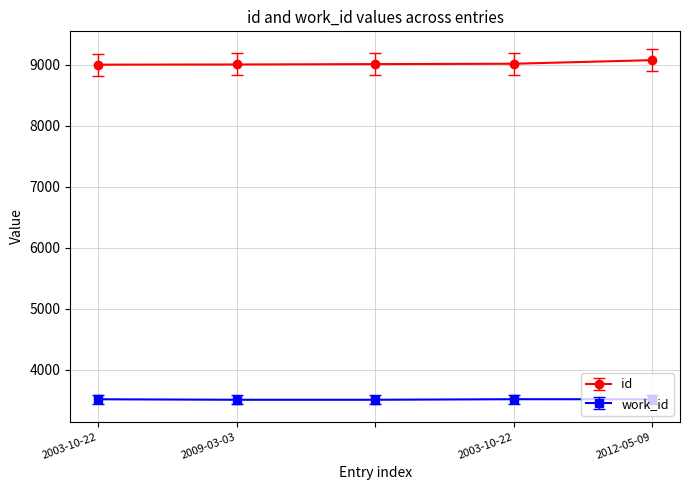

True or false: work_id and id cross at least once.

False